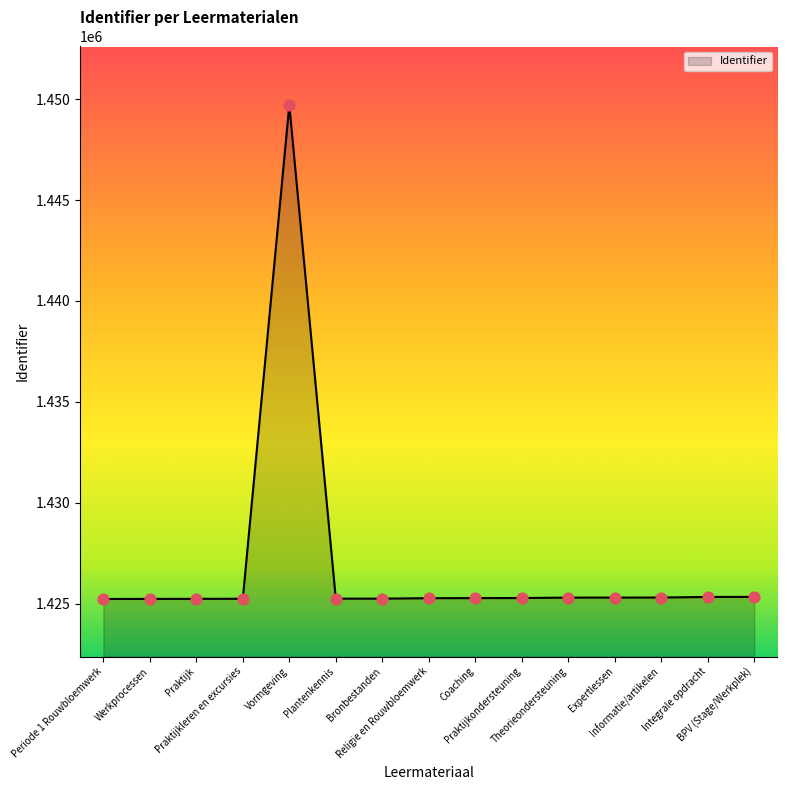

What is the change in value from Plantenkennis to Religie en Rouwbloemwerk?

+24